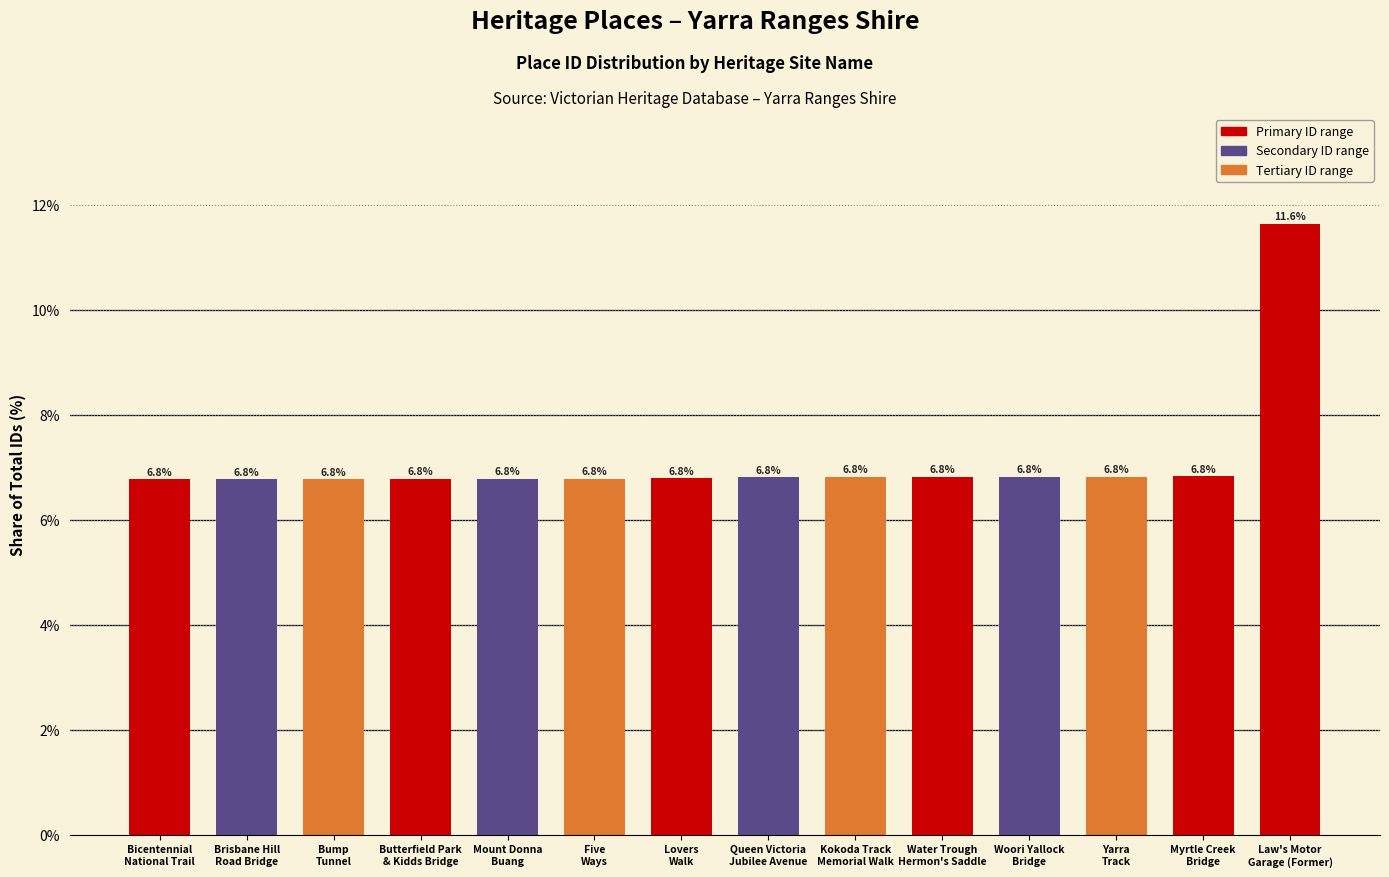

The chart shows a value of 3.8 at Brisbane Hill
Road Bridge. True or false?

False